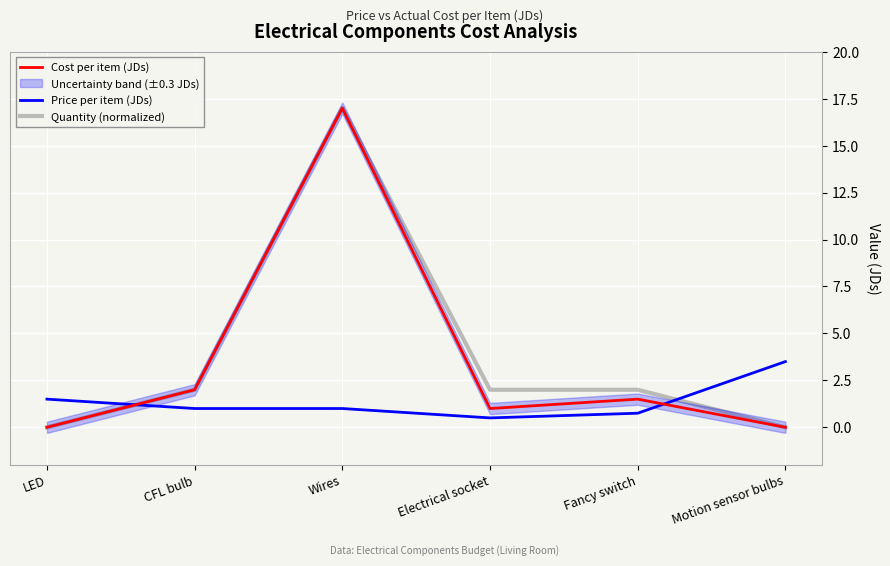

Reading right to left, transcribe all the data shown in this chart.

Cost per item (JDs): Motion sensor bulbs=0.0	Fancy switch=1.5	Electrical socket=1.0	Wires=17.0	CFL bulb=2.0	LED=0.0
Price per item (JDs): Motion sensor bulbs=3.5	Fancy switch=0.8	Electrical socket=0.5	Wires=1.0	CFL bulb=1.0	LED=1.5
Quantity (normalized): Motion sensor bulbs=0.0	Fancy switch=2.0	Electrical socket=2.0	Wires=17.0	CFL bulb=2.0	LED=0.0